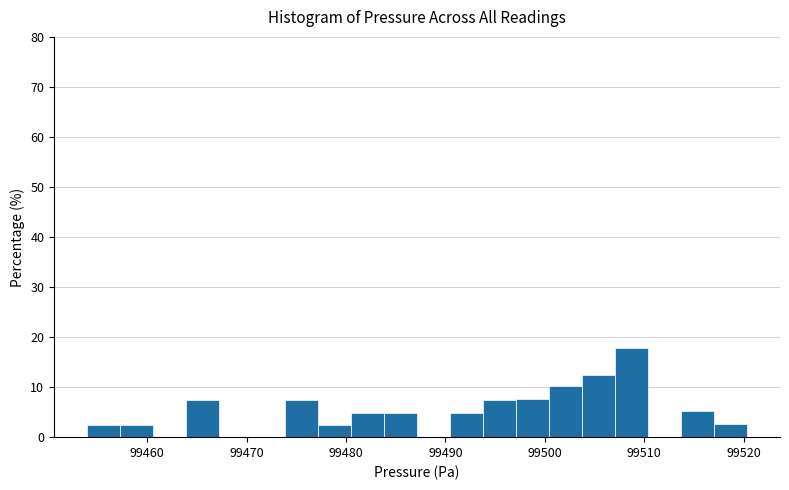

Read against the x-axis, roughly where is the centre of the tallest bar?

99509